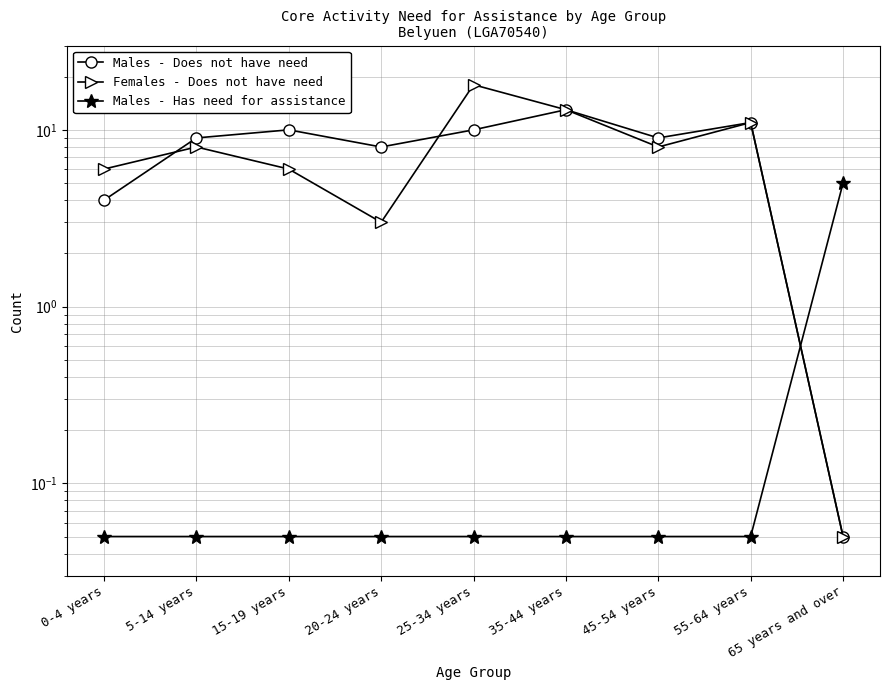

What are all the series names shown in the legend?

Males - Does not have need, Females - Does not have need, Males - Has need for assistance